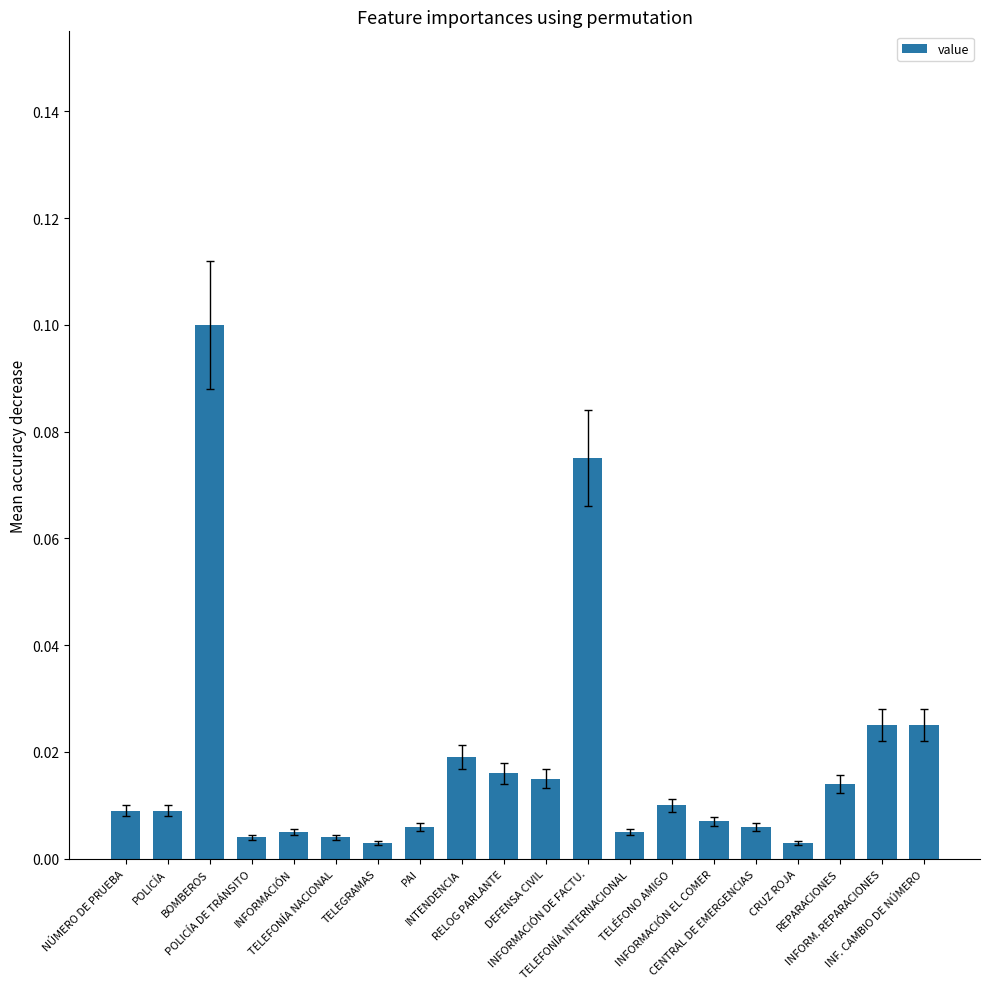

Are the bars grouped side by side (vs. stacked)?

No